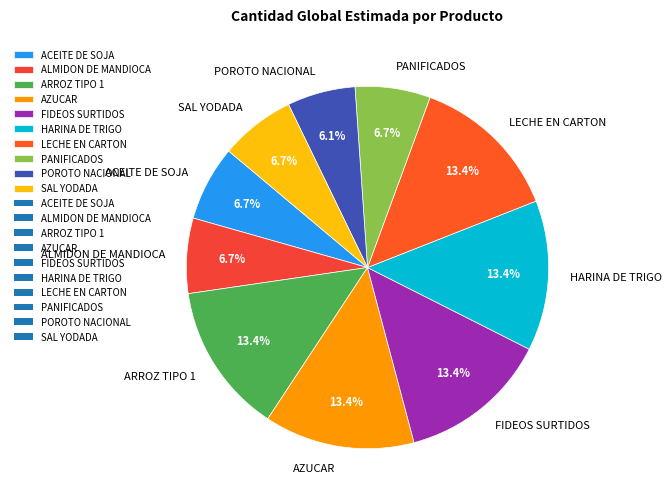

Between PANIFICADOS and POROTO NACIONAL, which is larger?

PANIFICADOS